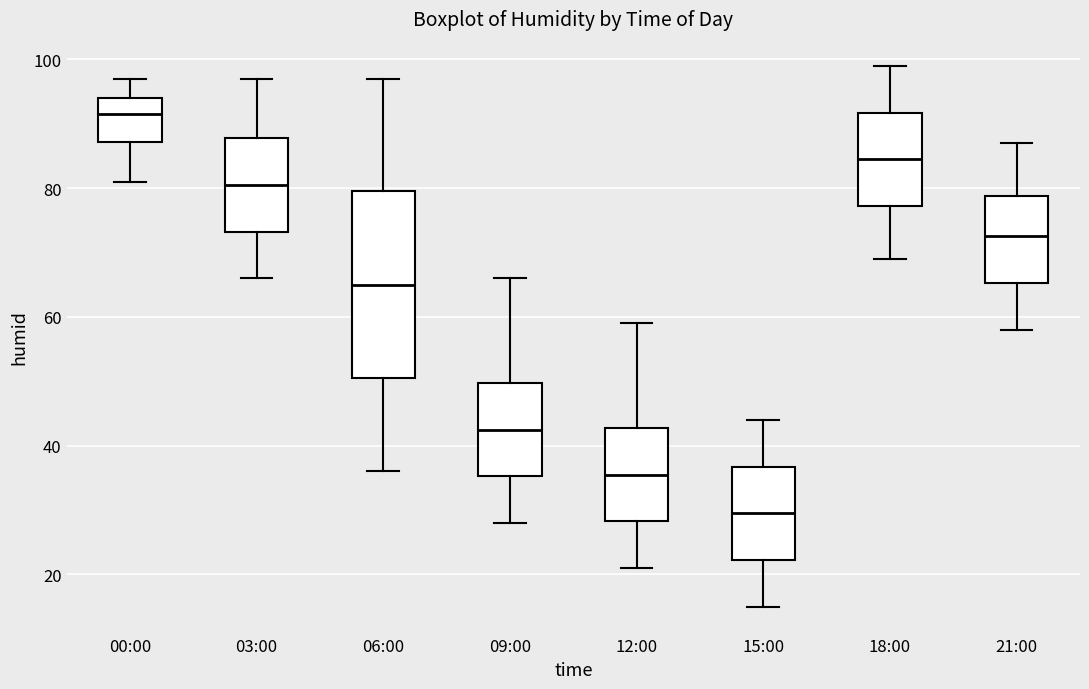

Reading left to right, read every box against the y-axis: the position of its median line, the range the box covers, and the ends of its whiskers. The values are not printed on the chart, so give them approximately, as read against the axis.

00:00: median 92, box 88 to 94, whiskers 82 to 98
03:00: median 80, box 74 to 88, whiskers 66 to 98
06:00: median 66, box 50 to 80, whiskers 36 to 98
09:00: median 42, box 36 to 50, whiskers 28 to 66
12:00: median 36, box 28 to 42, whiskers 22 to 60
15:00: median 30, box 22 to 36, whiskers 16 to 44
18:00: median 84, box 78 to 92, whiskers 70 to 100
21:00: median 72, box 66 to 78, whiskers 58 to 88